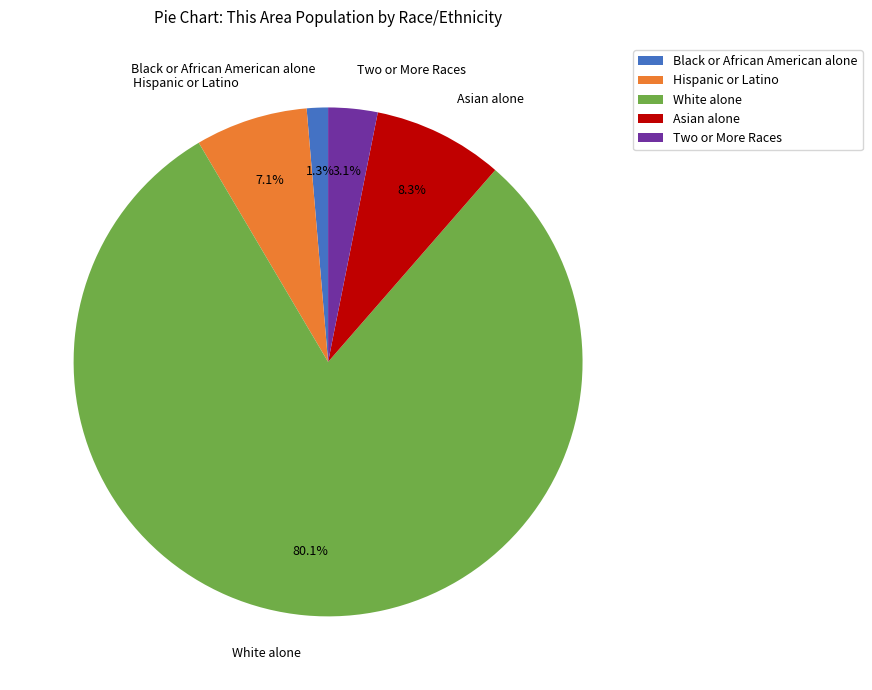

Which slice is the largest?

White alone